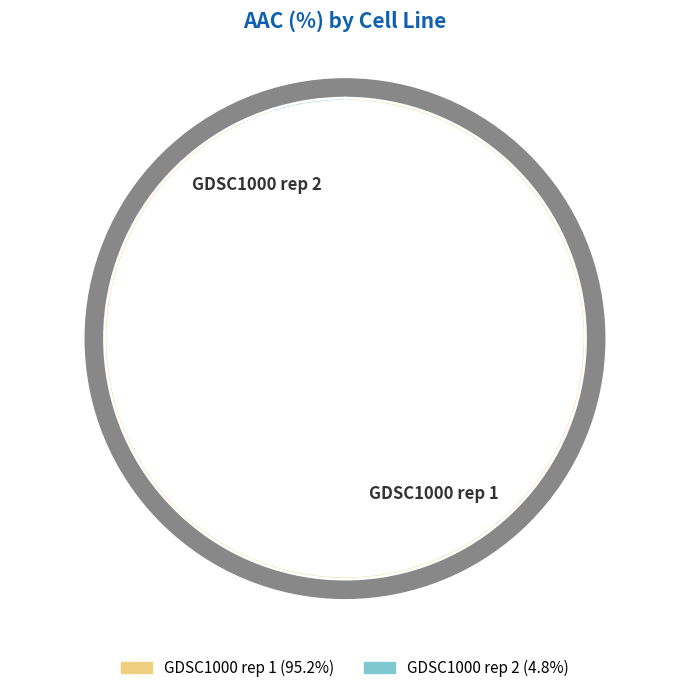

Which category has the biggest portion of the pie?

GDSC1000 rep 1